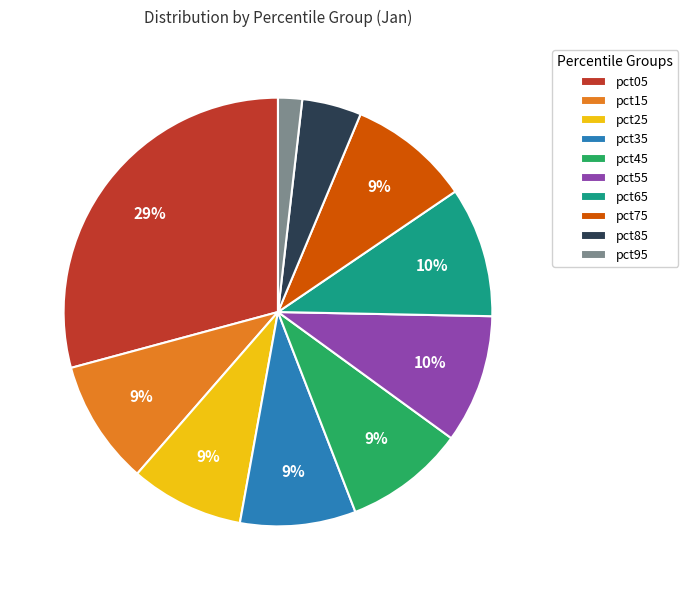

Does pct05 represent more than half of the total?

No